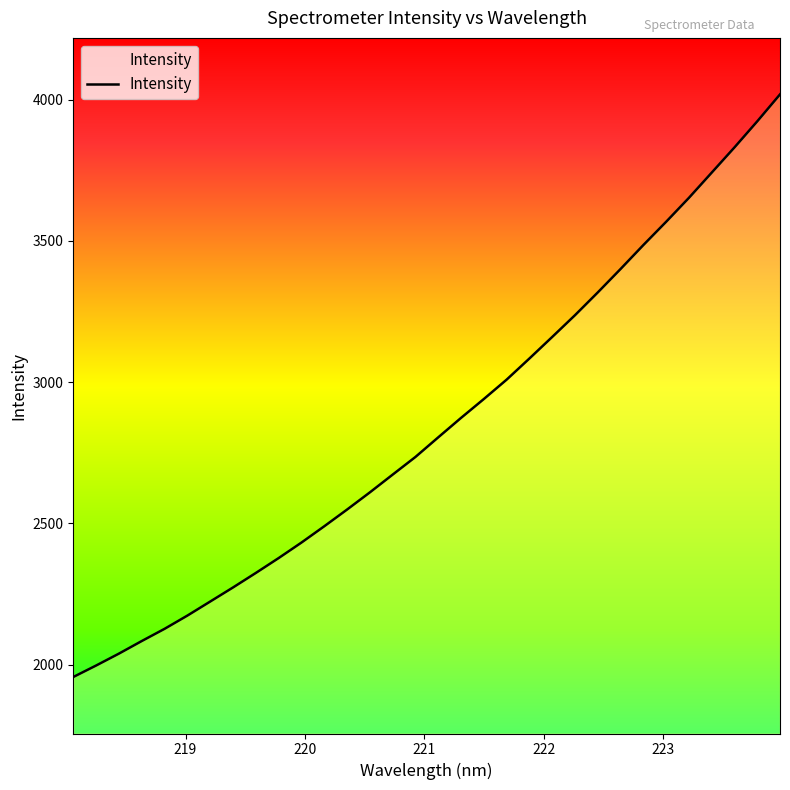

What is the sum of all values?

91117.8